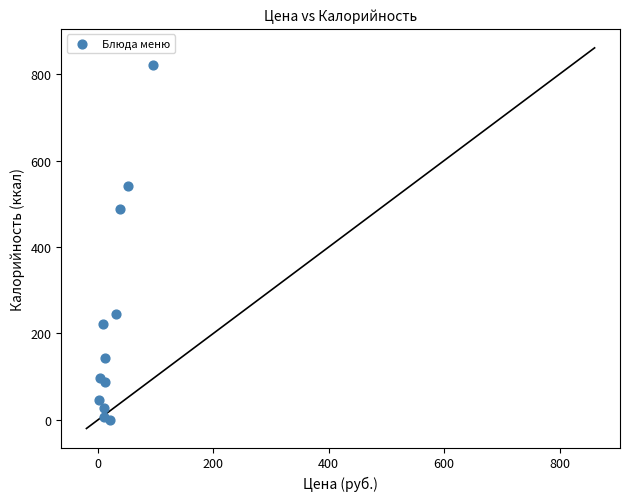

What Y value in the scatter plot is closest to 410?

487.0